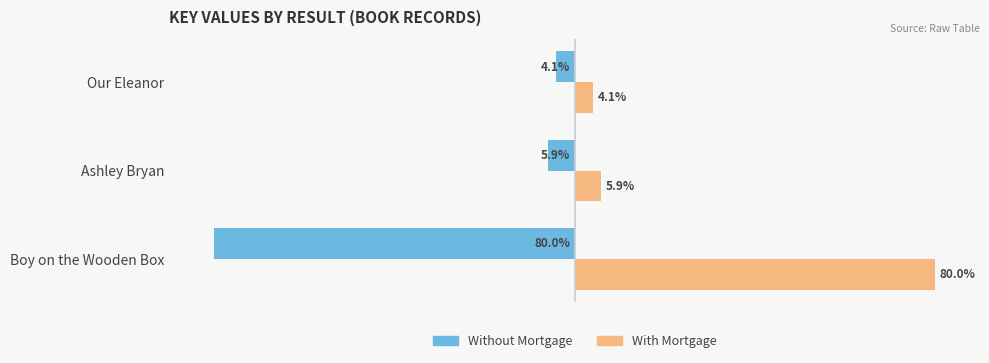

At which category does the chart reach its minimum across all series?

Boy on the Wooden Box